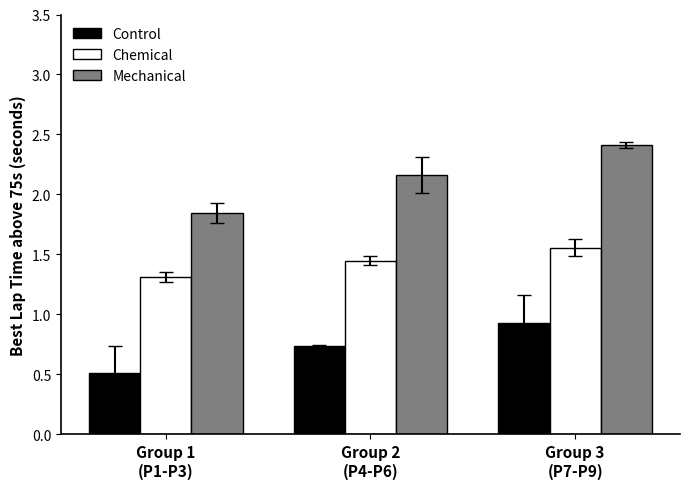

What is the spread (max minus min) of values at Group 3
(P7-P9)?

1.5